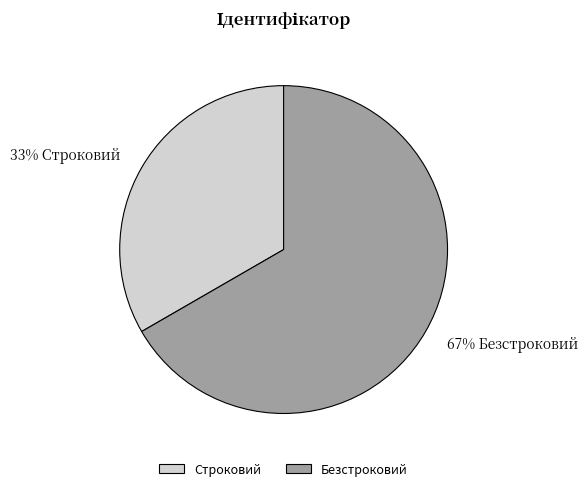

What is the smallest slice in the pie chart?

Строковий